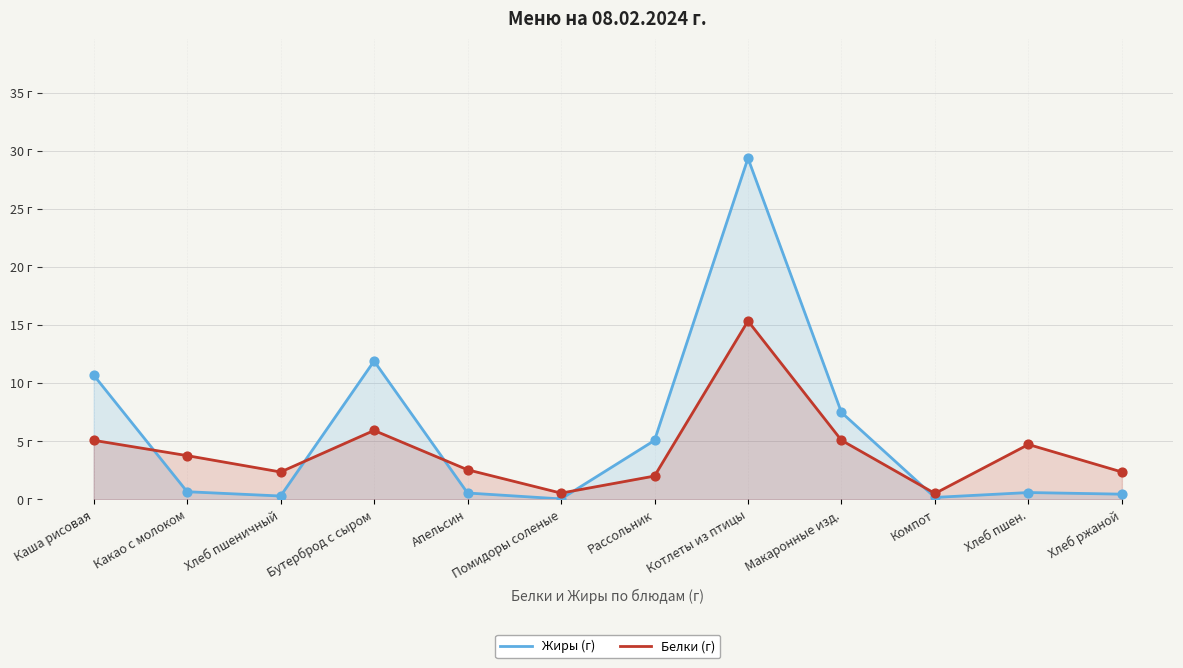

Which series has the largest Y range (max minus min)?

Жиры (г)